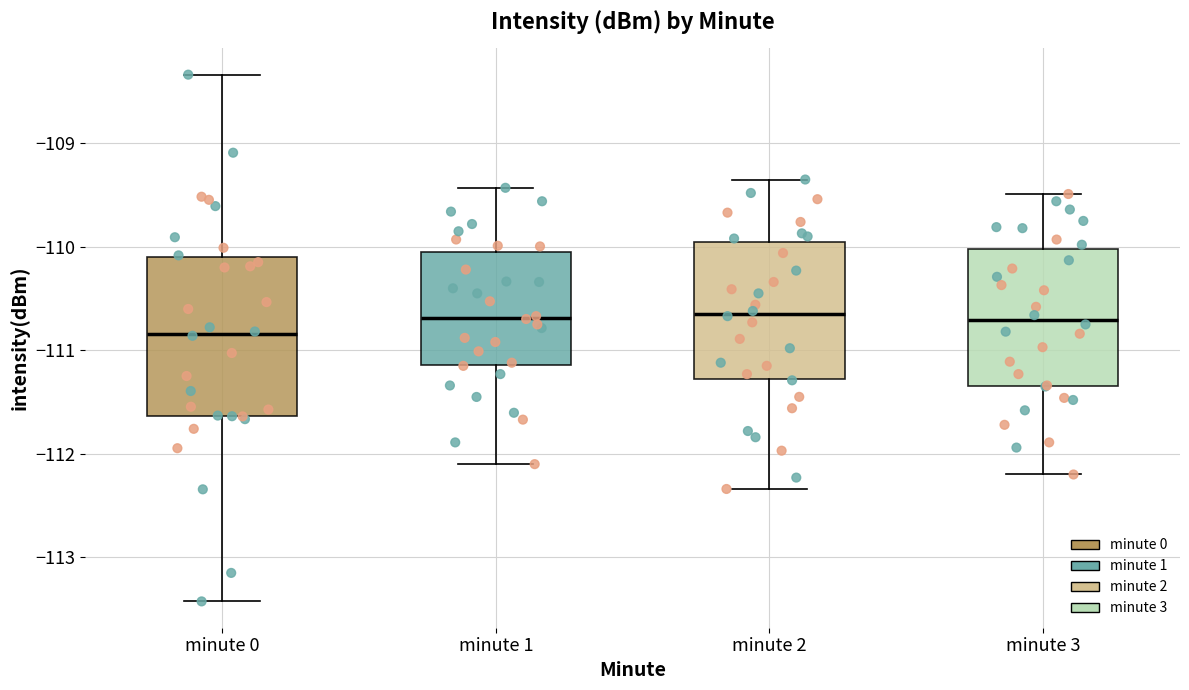

Reading left to right, transcribe this box plot: for each box, give where its median line is, the range the box spans, and where its two whiskers end, as read against the y-axis. The values are not printed on the chart, so give them approximately, as read against the axis.

minute 0: median -110.8, box -111.6 to -110.1, whiskers -113.4 to -108.3
minute 1: median -110.7, box -111.1 to -110.1, whiskers -112.1 to -109.4
minute 2: median -110.6, box -111.3 to -110.0, whiskers -112.3 to -109.3
minute 3: median -110.7, box -111.3 to -110.0, whiskers -112.2 to -109.5